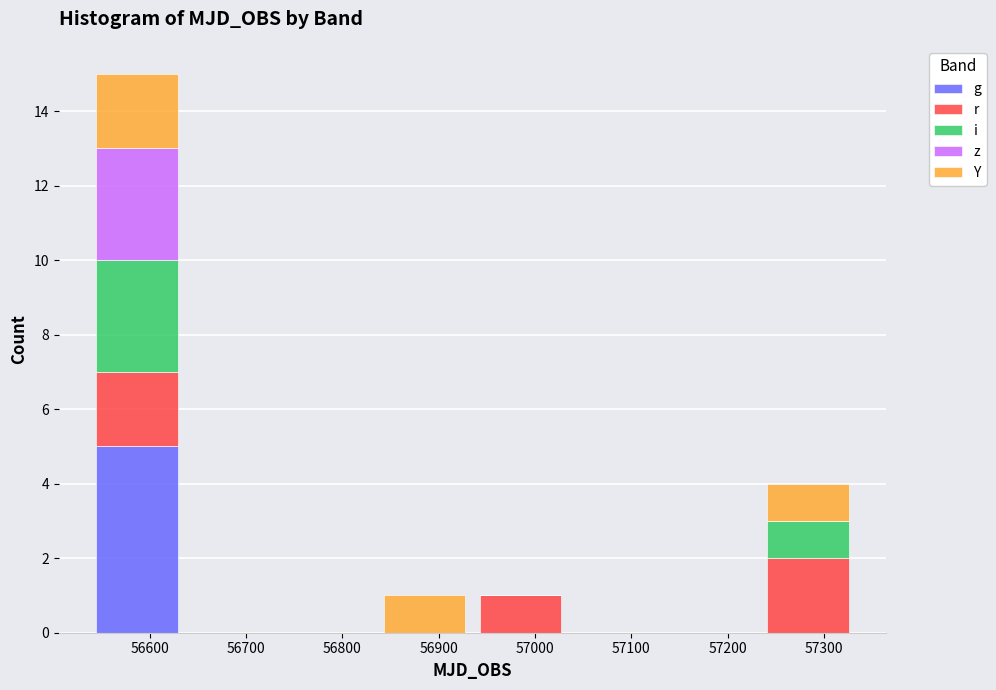

Reading left to right, transcribe this chart: for each stacked bar, give the range it covers on the x-axis and its total height. Neither the bar edges nor the heights are printed on the chart, so give them approximately, as read against the axes.

56540 to 56640: 15
56640 to 56740: 0
56740 to 56840: 0
56840 to 56940: 1
56940 to 57030: 1
57030 to 57130: 0
57130 to 57230: 0
57230 to 57330: 4